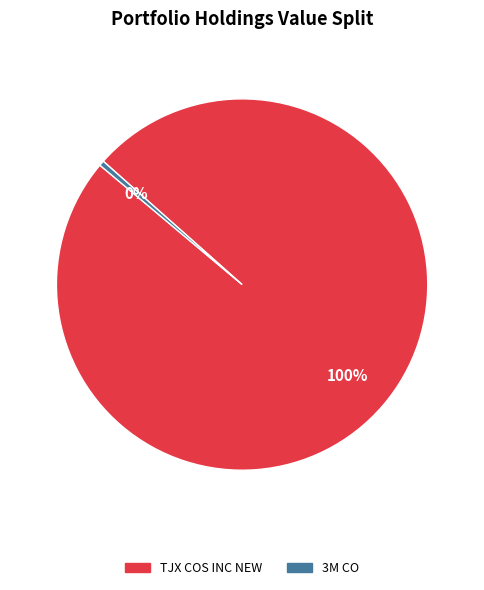

The 3M CO slice represents 0% of the pie. True or false?

True